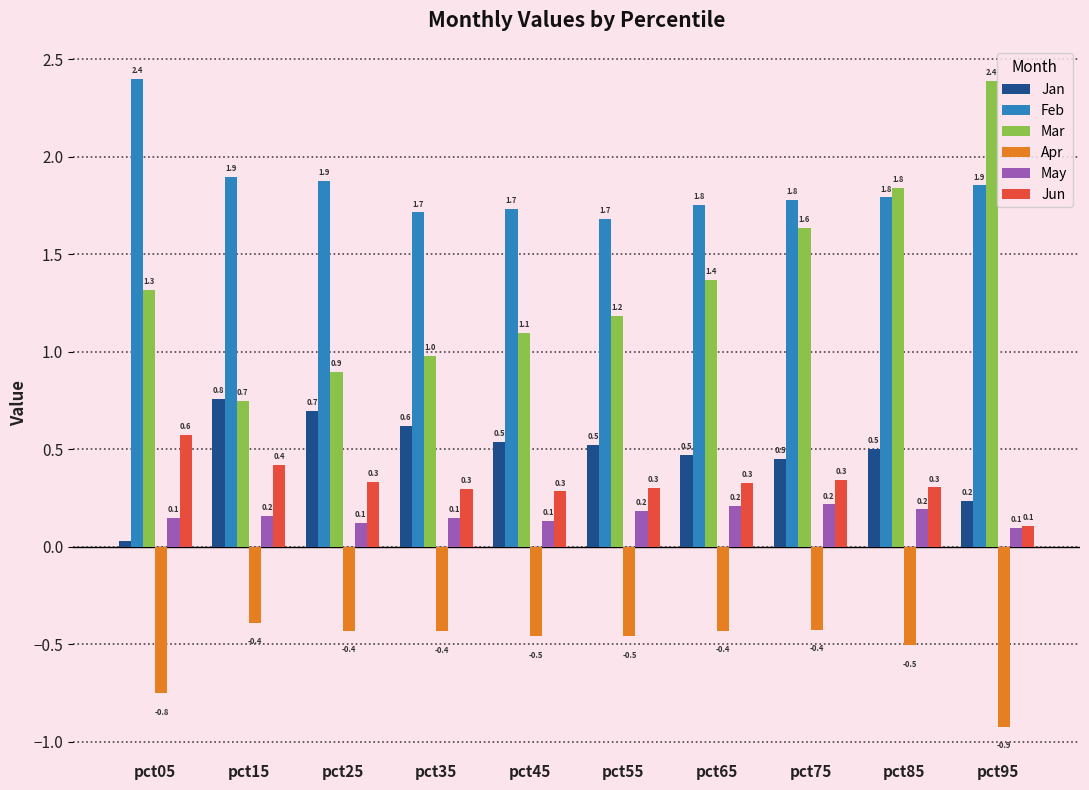

The value of May at pct45 is 0.1. True or false?

True